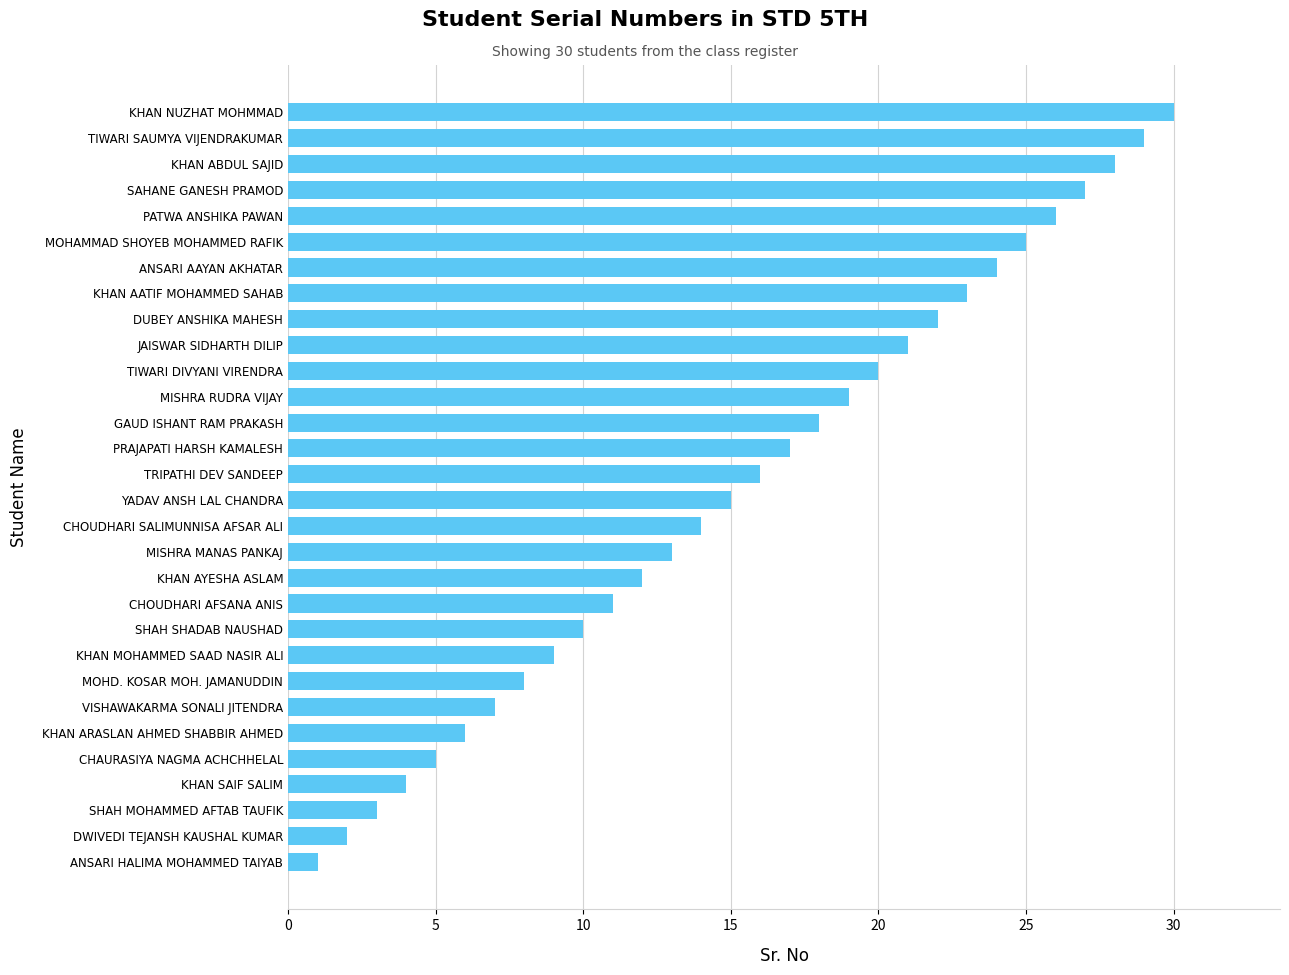

How many values are below 16?

15